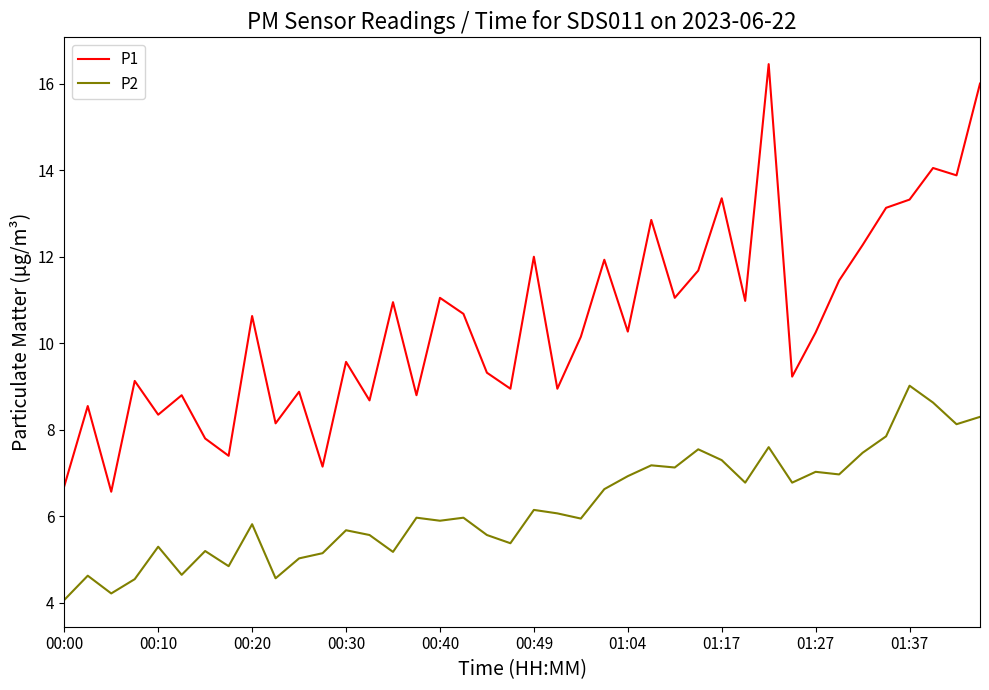

Which series has the largest range (max minus min)?

P1